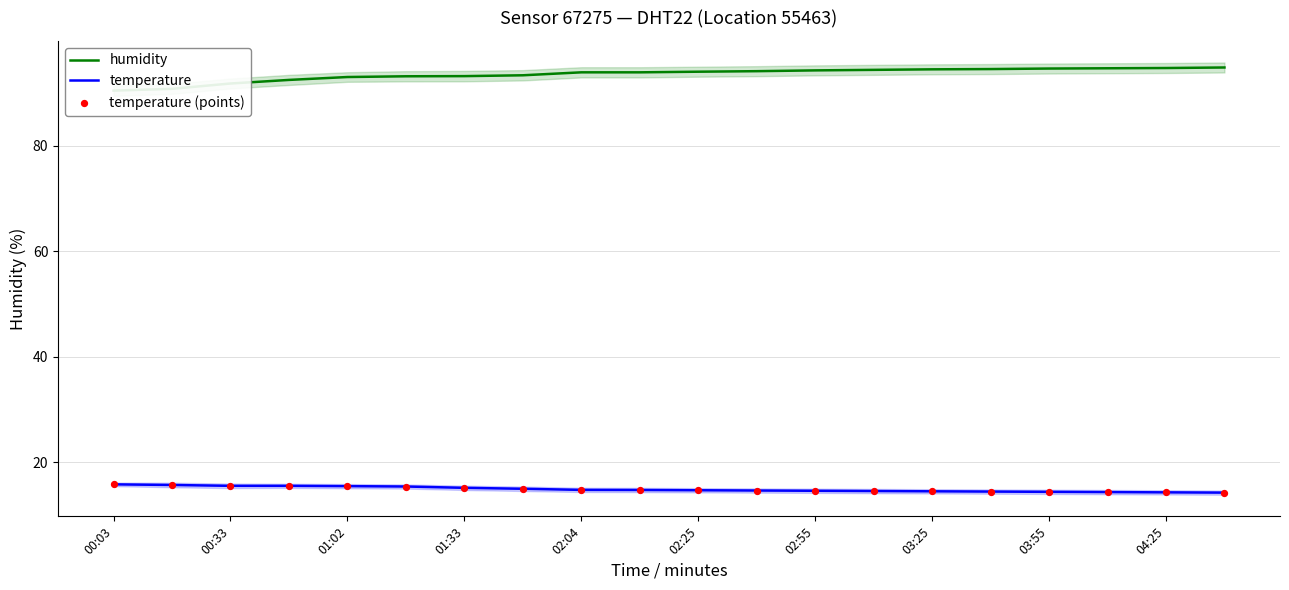

Which series contains the highest Y value?

humidity